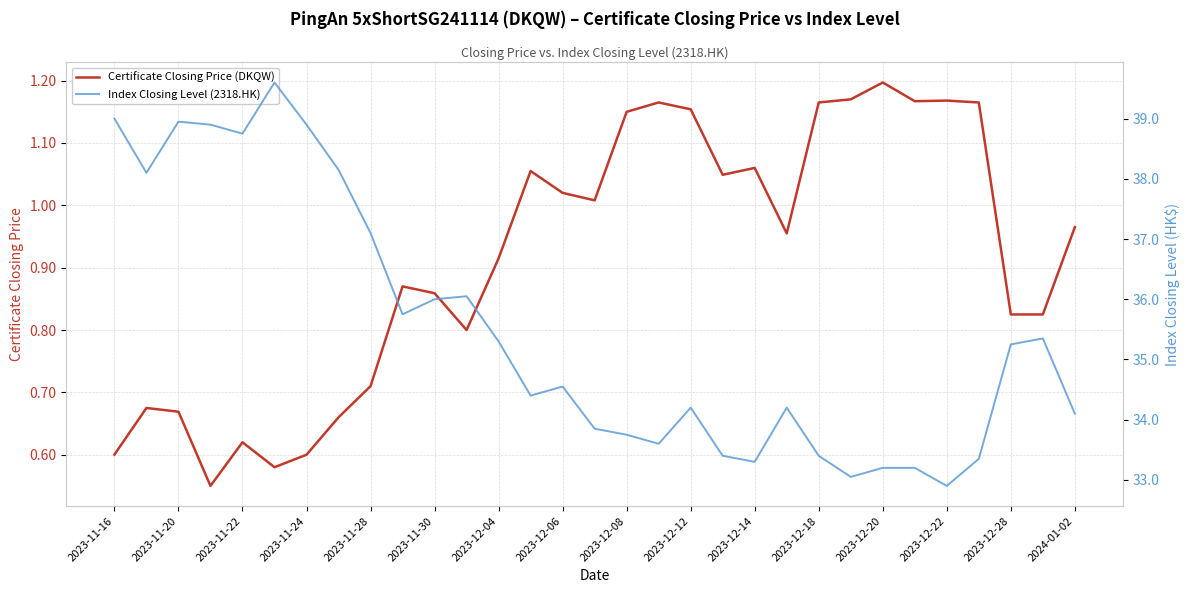

What is the value of the Certificate Closing Price (DKQW) point at the 27th from the left?

1.2